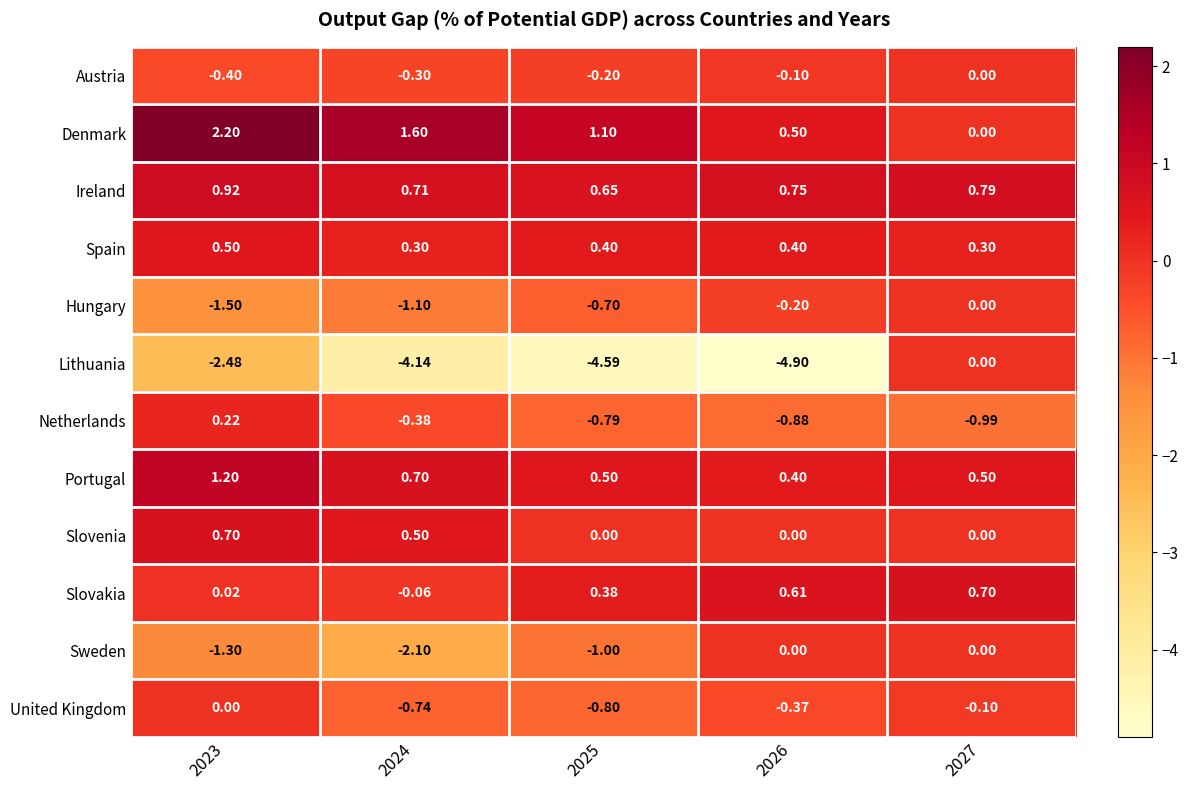

What is the greatest value displayed?

2.2